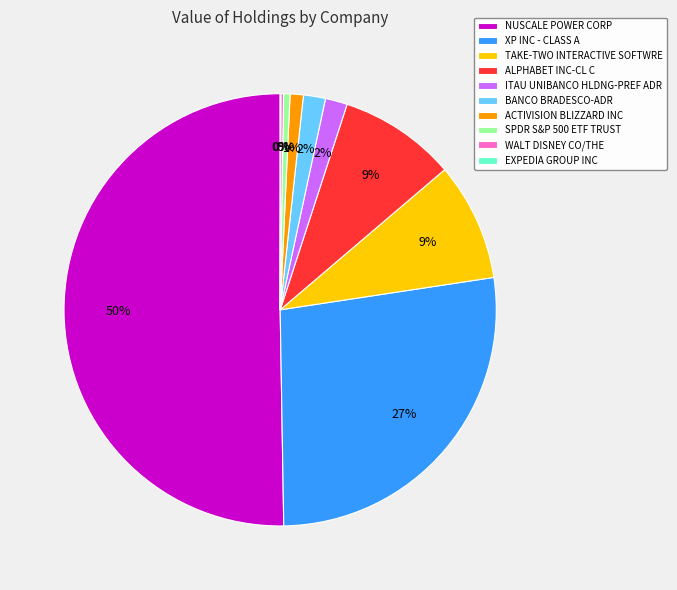

The TAKE-TWO INTERACTIVE SOFTWRE slice represents 9% of the pie. True or false?

True